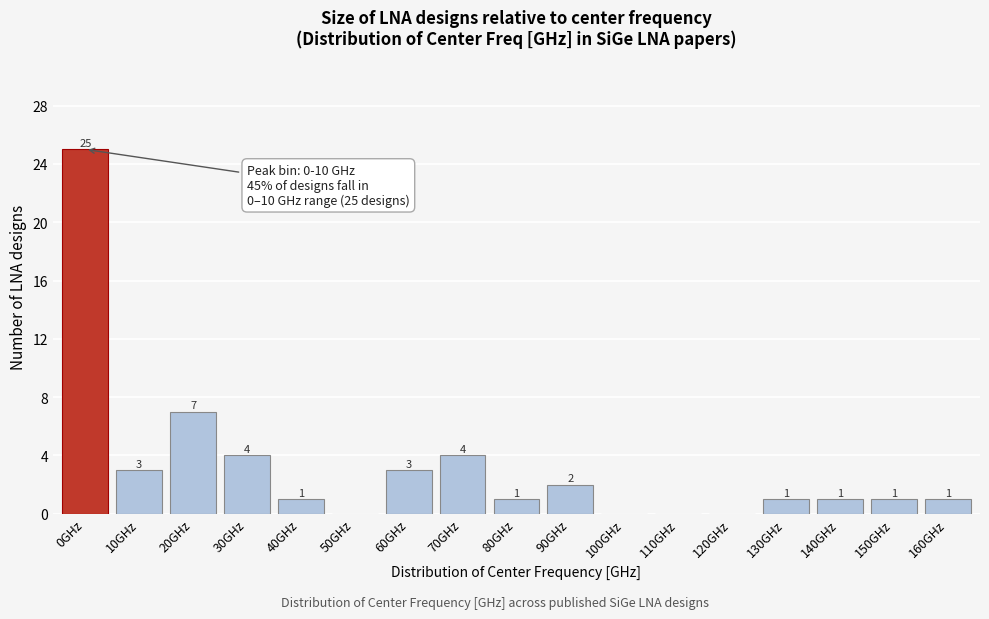

Reading left to right, transcribe all the data shown in this chart.

0GHz=25	10GHz=3	20GHz=7	30GHz=4	40GHz=1	50GHz=0	60GHz=3	70GHz=4	80GHz=1	90GHz=2	100GHz=0	110GHz=0	120GHz=0	130GHz=1	140GHz=1	150GHz=1	160GHz=1